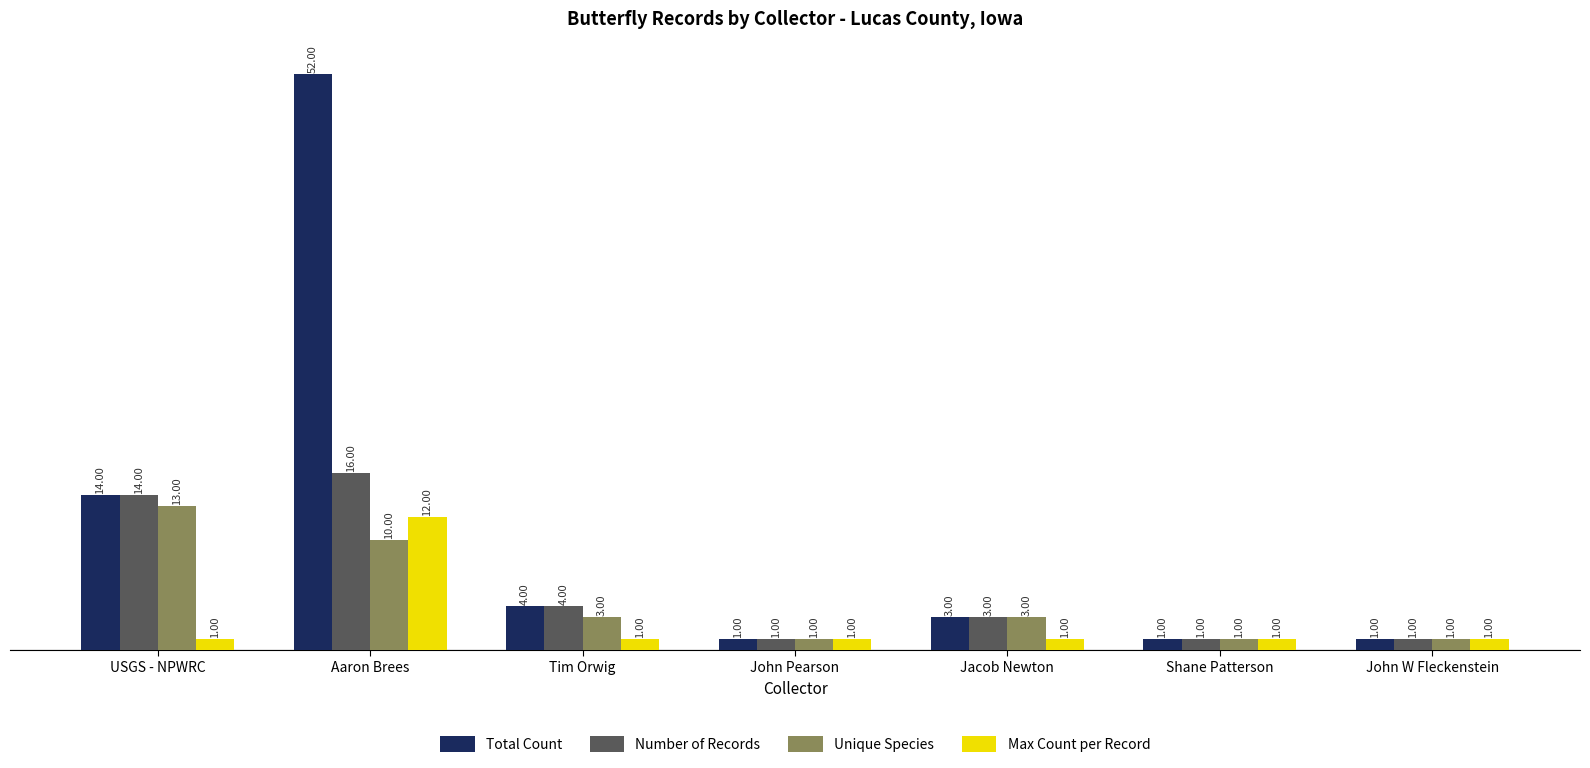

Reading right to left, list all the values displayed in this chart.

Total Count: 1	1	3	1	4	52	14
Number of Records: 1	1	3	1	4	16	14
Unique Species: 1	1	3	1	3	10	13
Max Count per Record: 1	1	1	1	1	12	1